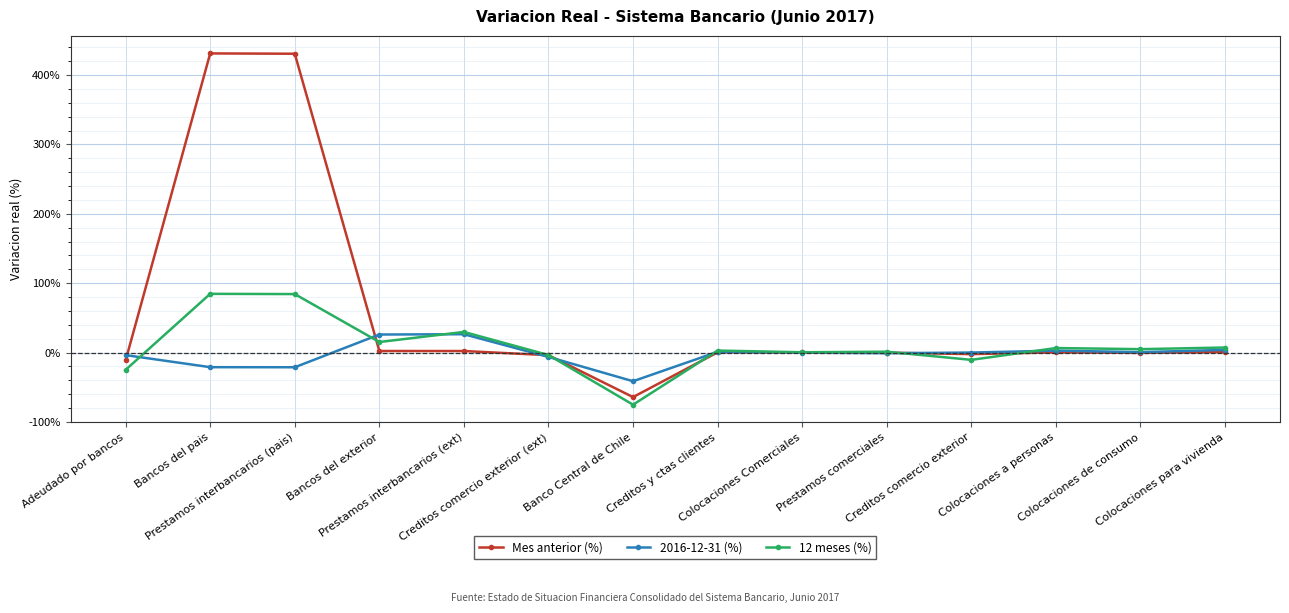

Where is the first local minimum for 12 meses (%)?

Bancos del exterior